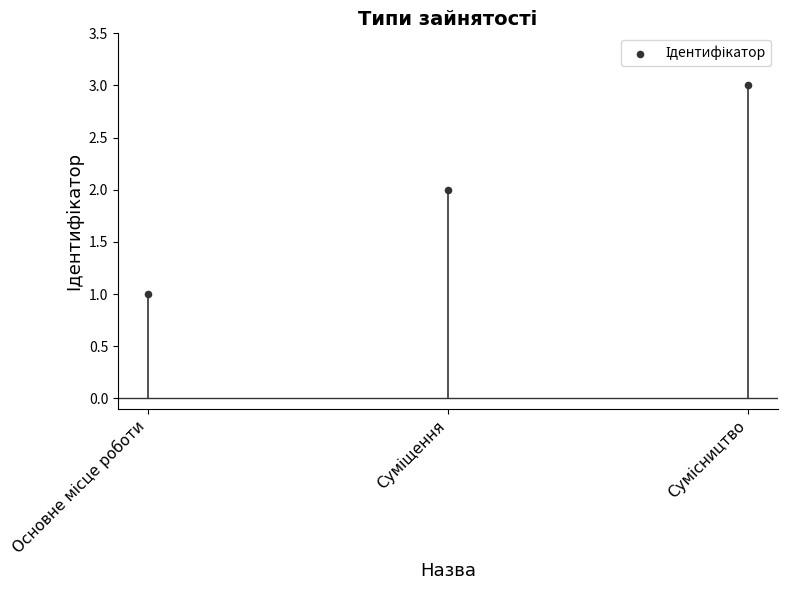

Approximately how many times larger is the value at Суміщення compared to Сумісництво?

0.7